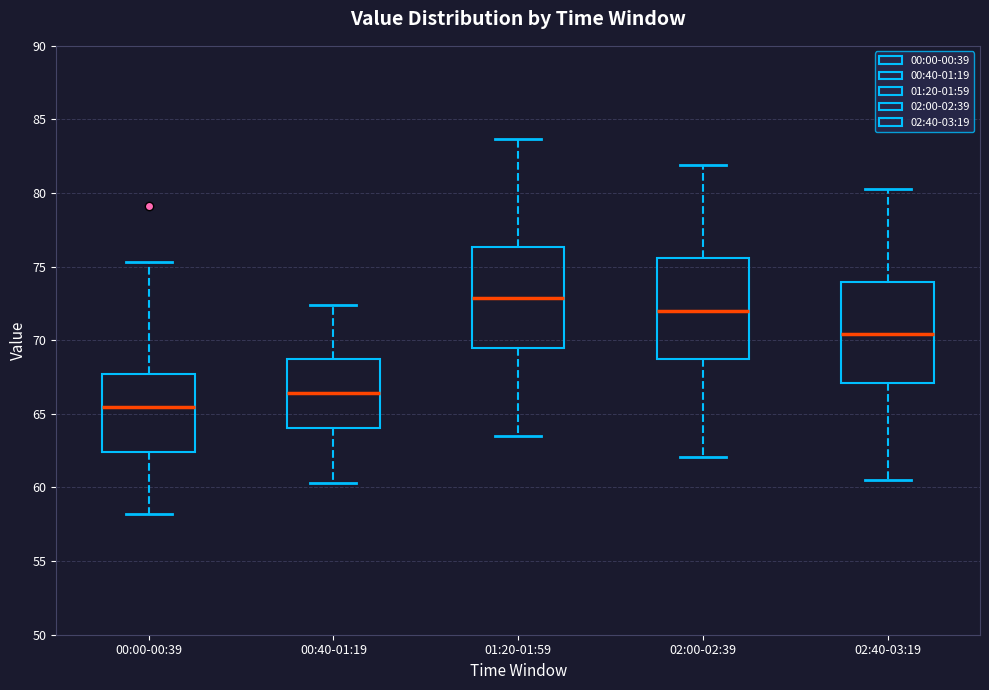

Reading left to right, transcribe this box plot: for each box, give where its median line is, the range the box spans, and where its two whiskers end, as read against the y-axis. The values are not printed on the chart, so give them approximately, as read against the axis.

00:00-00:39: median 65.5, box 62.5 to 67.5, whiskers 58.0 to 75.5
00:40-01:19: median 66.5, box 64.0 to 68.5, whiskers 60.5 to 72.5
01:20-01:59: median 73.0, box 69.5 to 76.5, whiskers 63.5 to 83.5
02:00-02:39: median 72.0, box 68.5 to 75.5, whiskers 62.0 to 82.0
02:40-03:19: median 70.5, box 67.0 to 74.0, whiskers 60.5 to 80.5